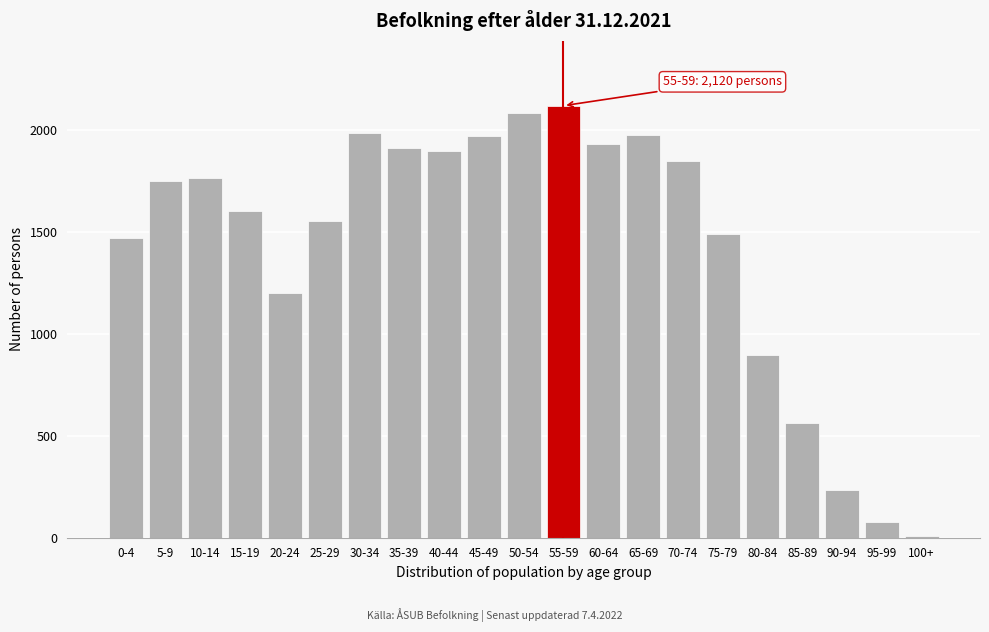

The value at 80-84 is 899. True or false?

True